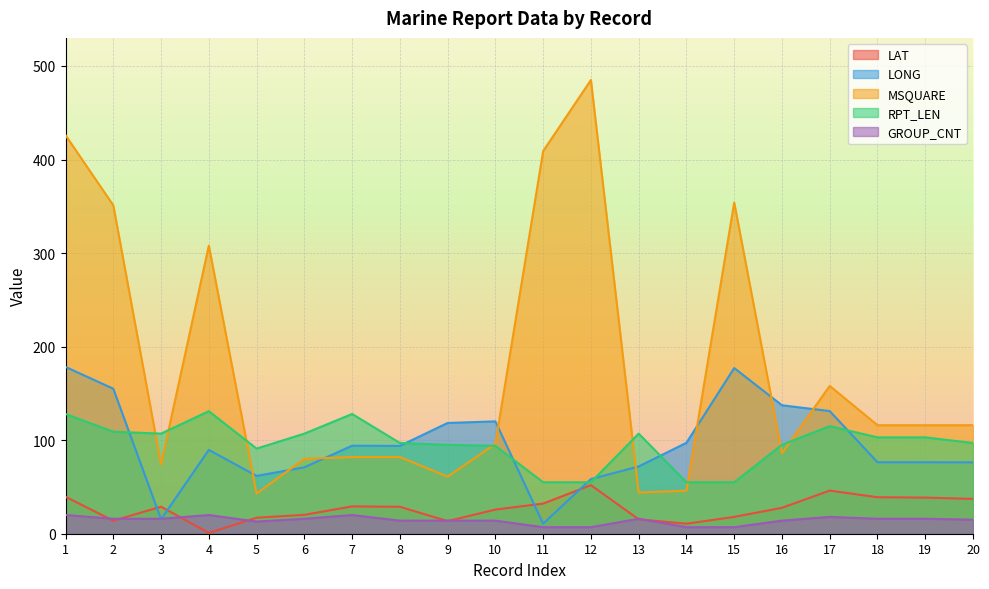

Which series has the widest spread of values?

MSQUARE